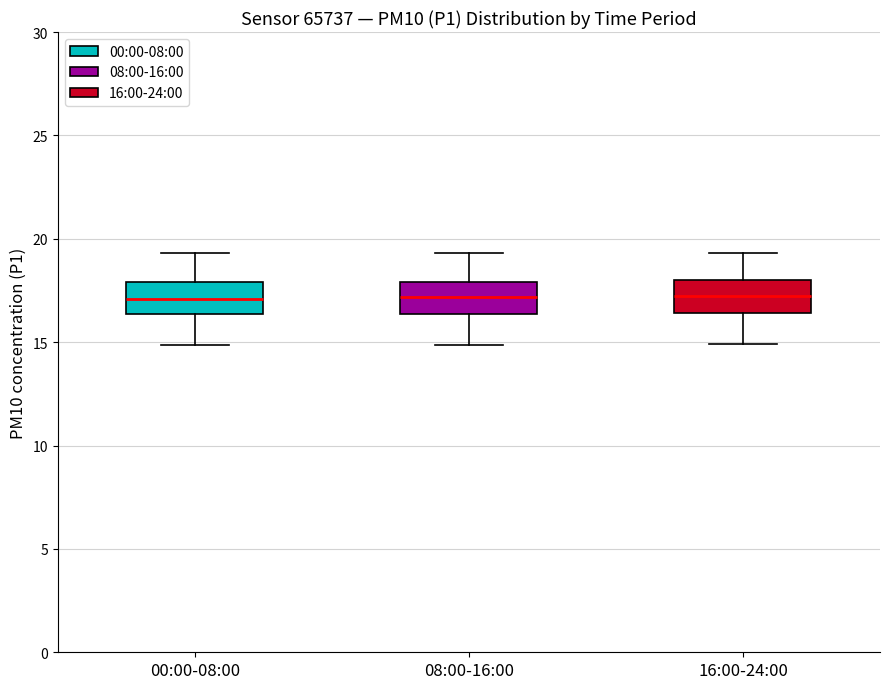

Reading left to right, transcribe this box plot: for each box, give where its median line is, the range the box spans, and where its two whiskers end, as read against the y-axis. The values are not printed on the chart, so give them approximately, as read against the axis.

00:00-08:00: median 17.0, box 16.5 to 18.0, whiskers 15.0 to 19.5
08:00-16:00: median 17.0, box 16.5 to 18.0, whiskers 15.0 to 19.5
16:00-24:00: median 17.0, box 16.5 to 18.0, whiskers 15.0 to 19.5